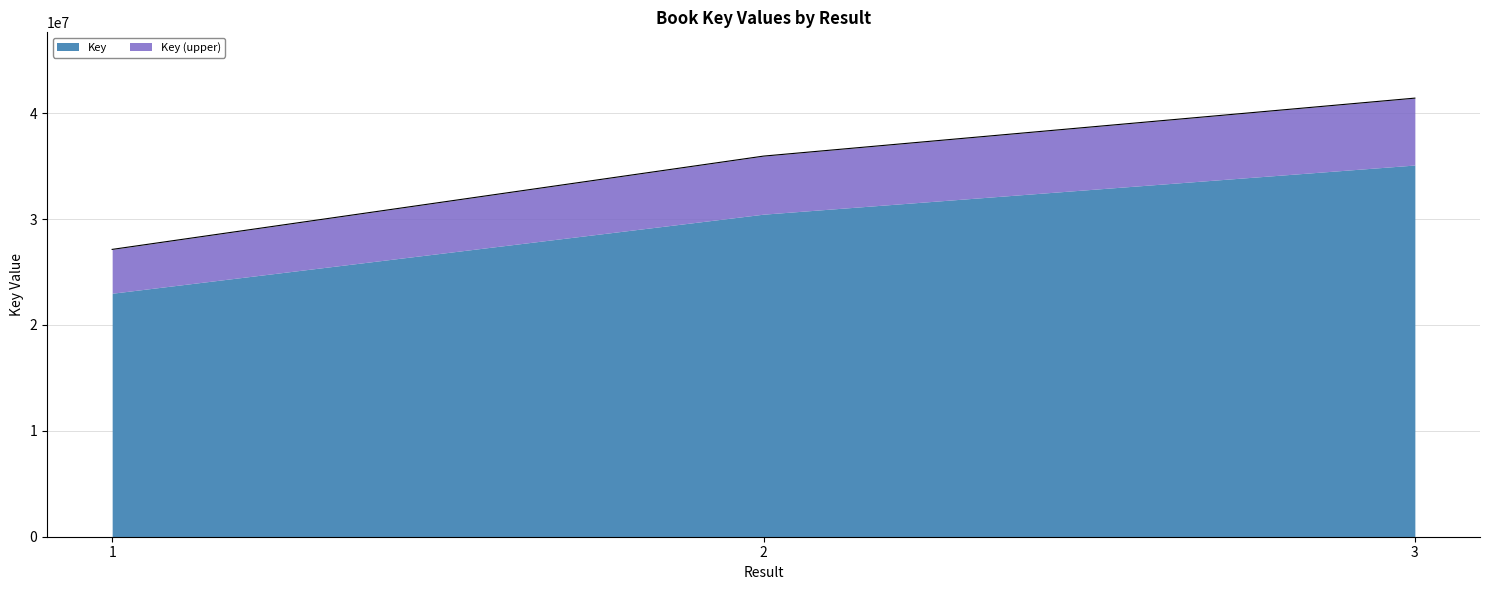

True or false: the data shows 41415585.7 at 3.

True